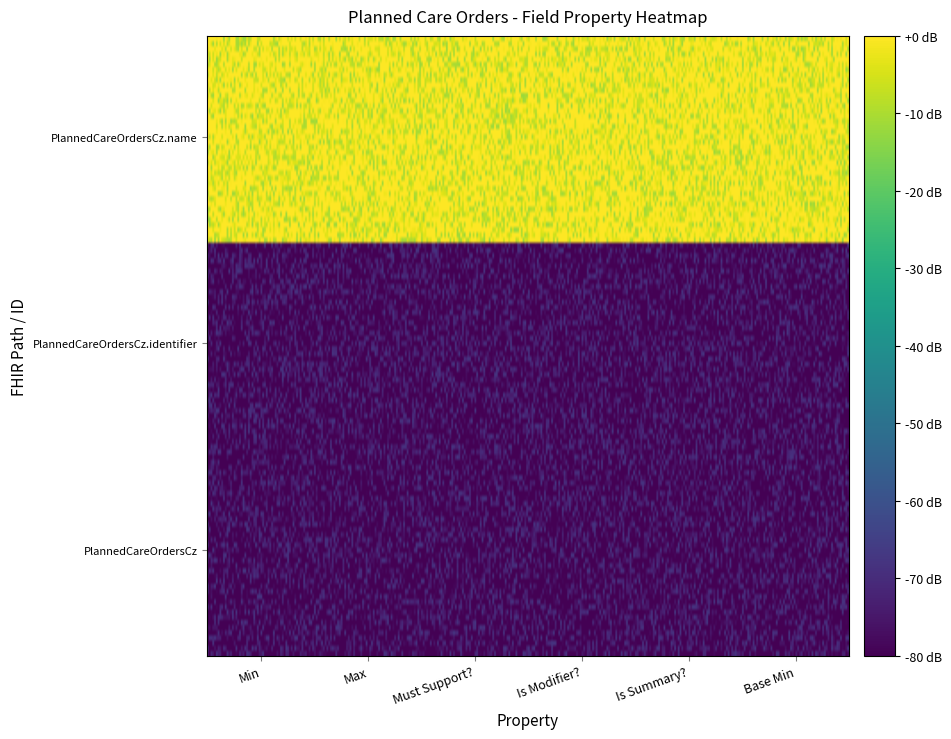

What is the total value across all series at PlannedCareOrdersCz.name?

1